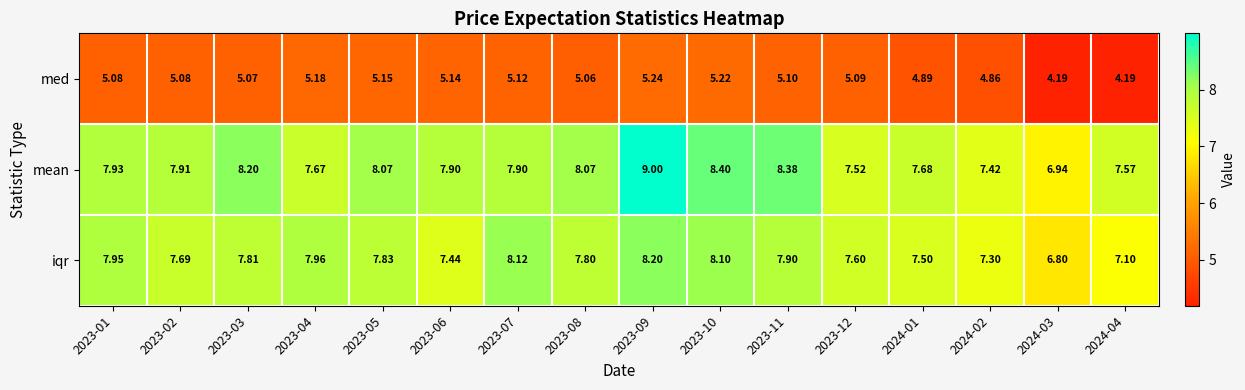

Rank the series by their maximum value, from lowest to highest.

med, iqr, mean